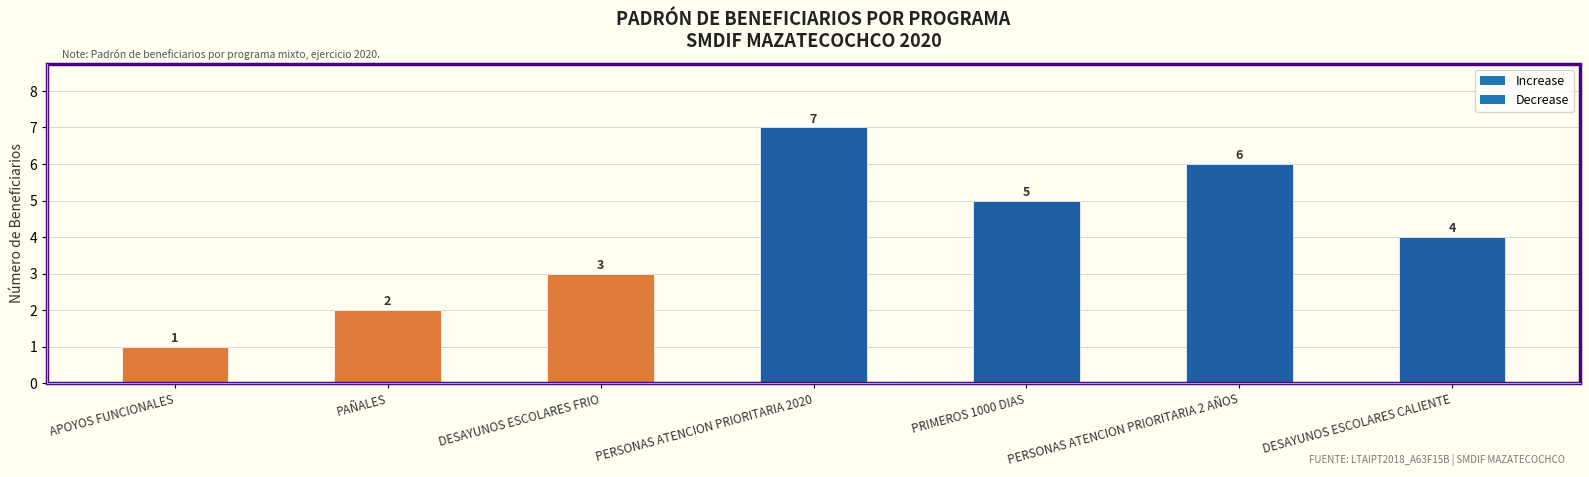

Reading right to left, what are all the values shown in this chart?

4	6	5	7	3	2	1